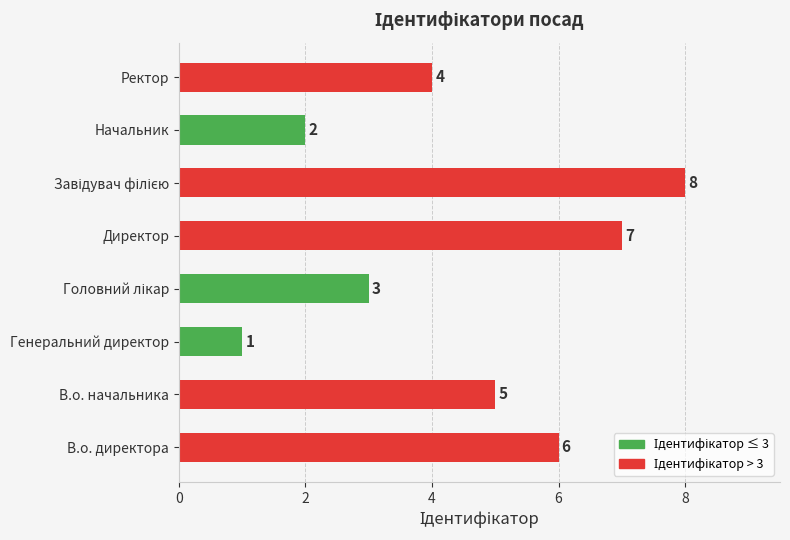

What is the difference between the maximum and minimum values?

7